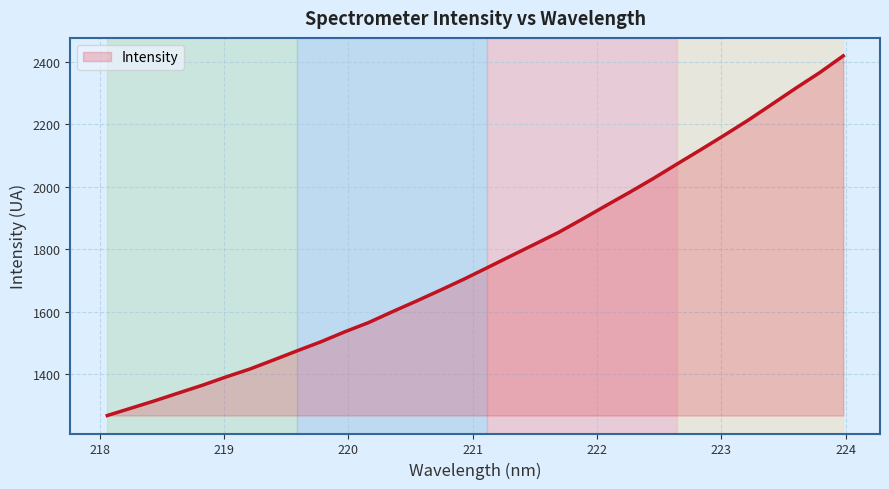

How many lines are shown in the chart?

1